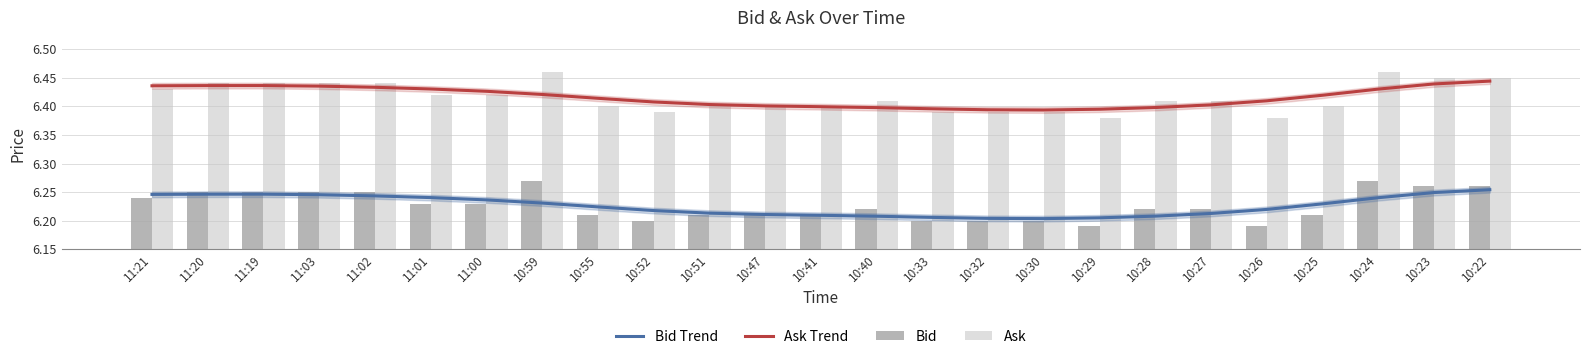

What is the average value of the Bid Trend series?

6.2